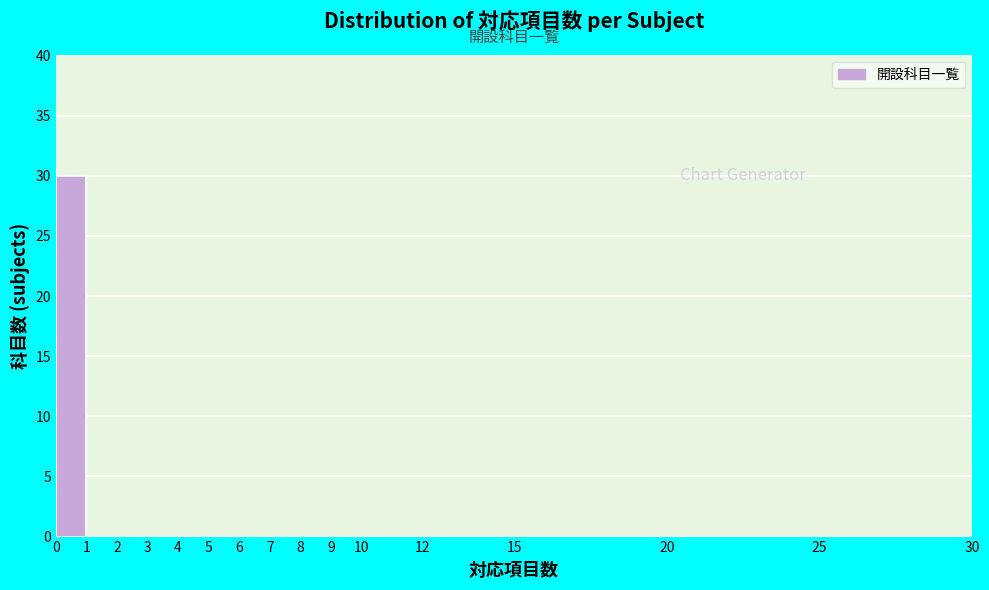

Reading left to right, transcribe this chart: for each bar, give the range it covers on the x-axis and its height. The values are not printed on the chart, so give them approximately, as read against the axis.

0 to 1: 30
1 to 2: 0
2 to 3: 0
3 to 4: 0
4 to 5: 0
5 to 6: 0
6 to 7: 0
7 to 8: 0
8 to 9: 0
9 to 10: 0
10 to 12: 0
12 to 15: 0
15 to 20: 0
20 to 25: 0
25 to 30: 0